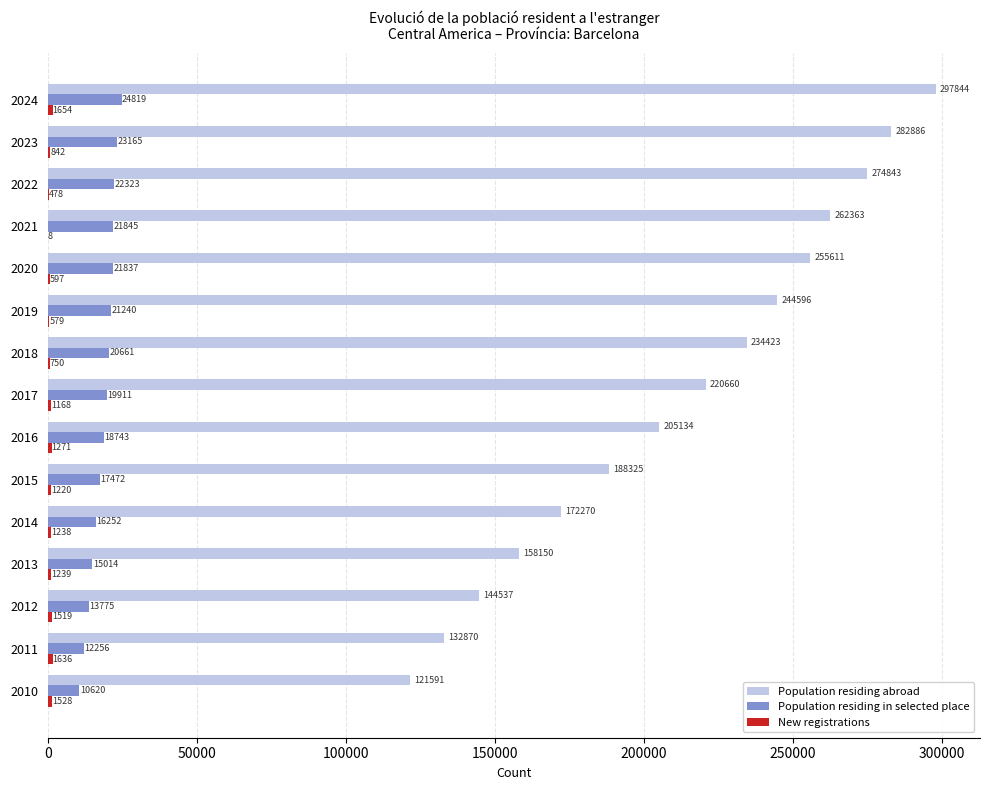

Is the value of Population residing abroad at 2015 greater than the value of Population residing in selected place at 2011?

Yes